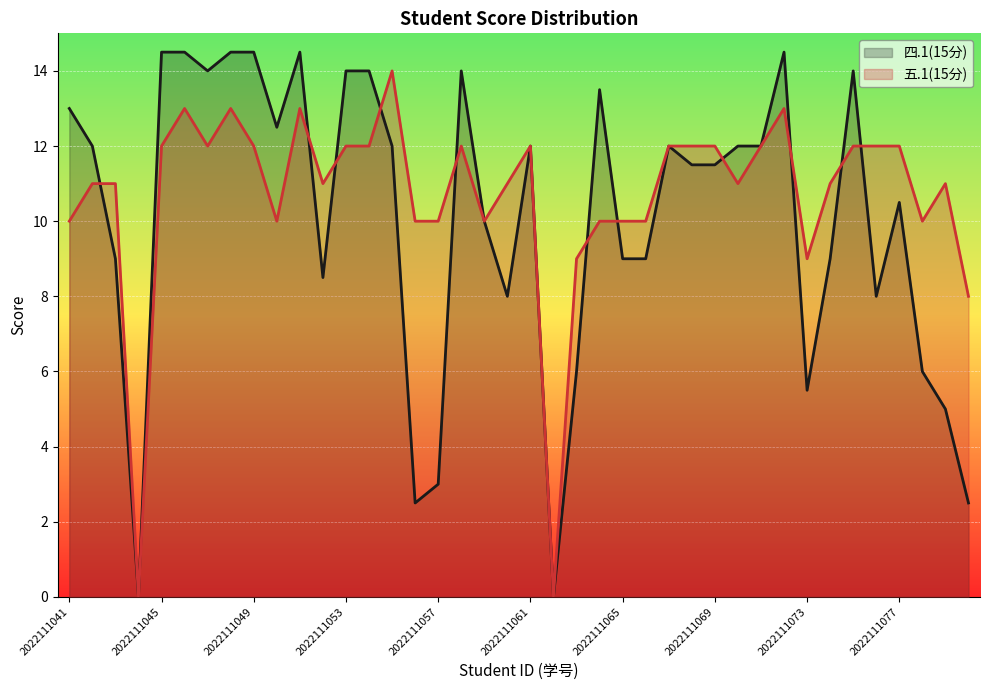

The 五.1(15分) series shows 0.0 at 21. True or false?

True